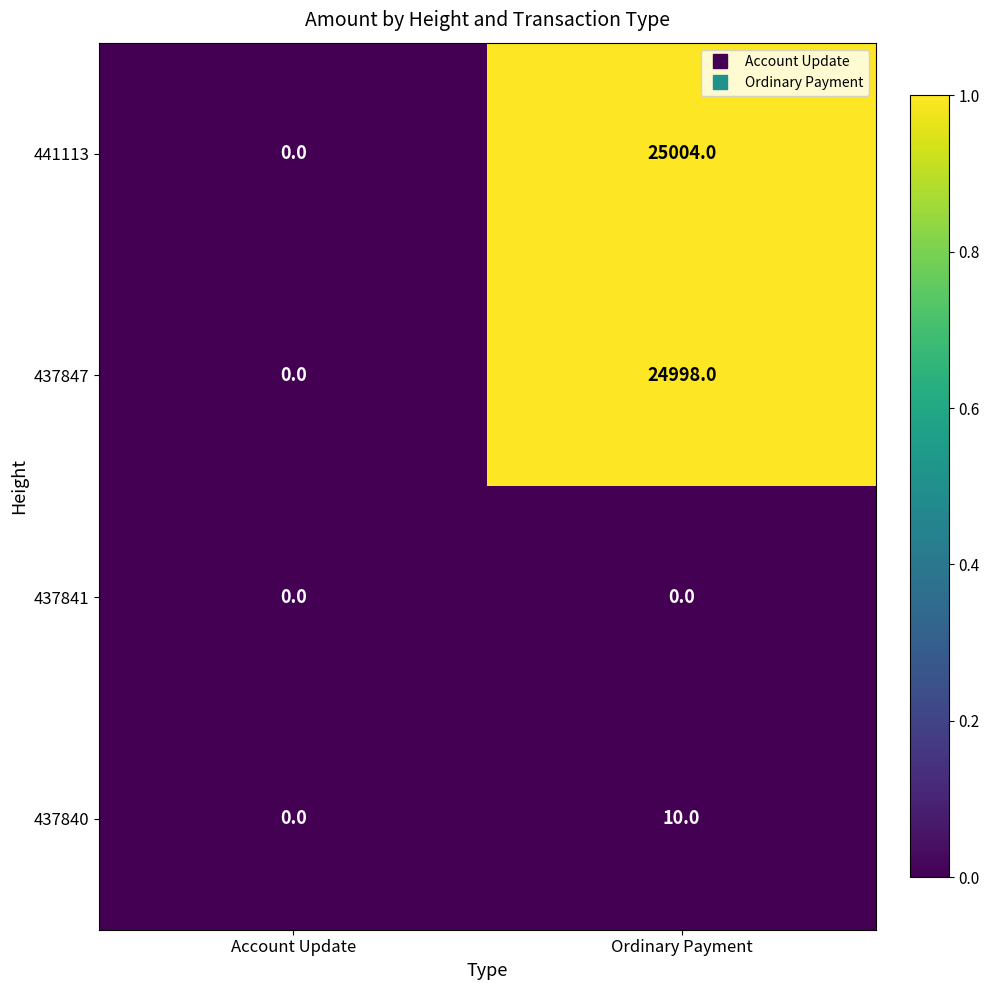

List the series in order of their peak value, lowest first.

437841, 437840, 437847, 441113